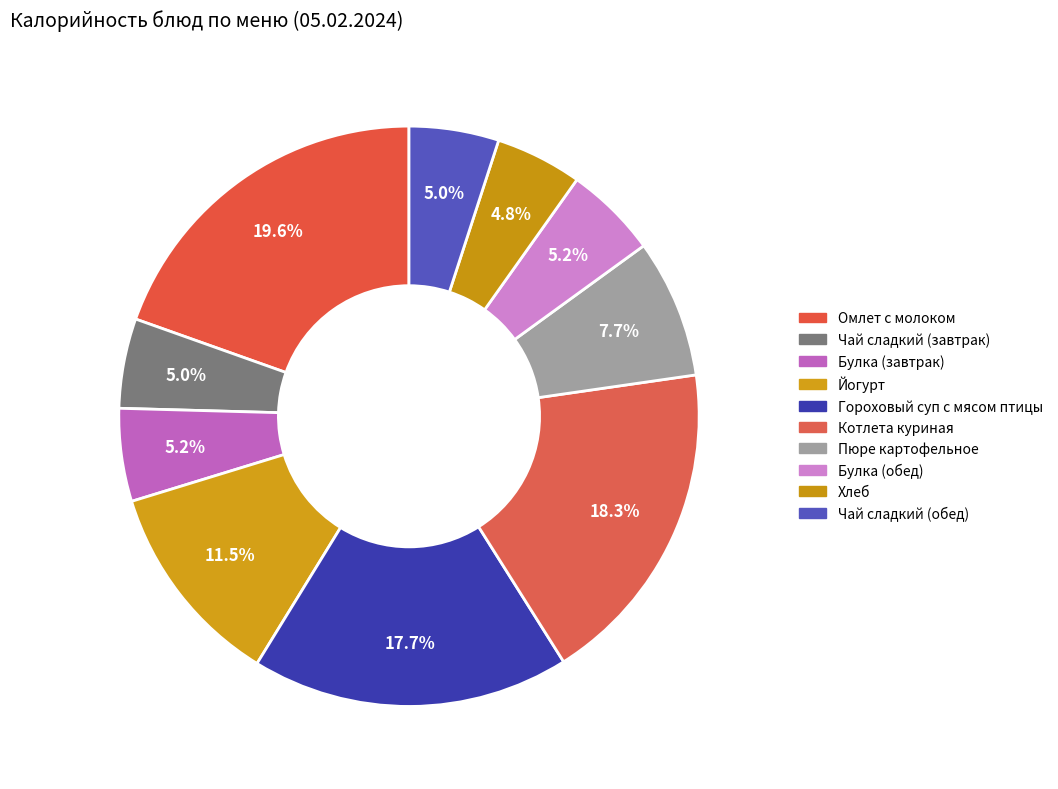

How much of the chart is everything except Омлет с молоком?

80.4%